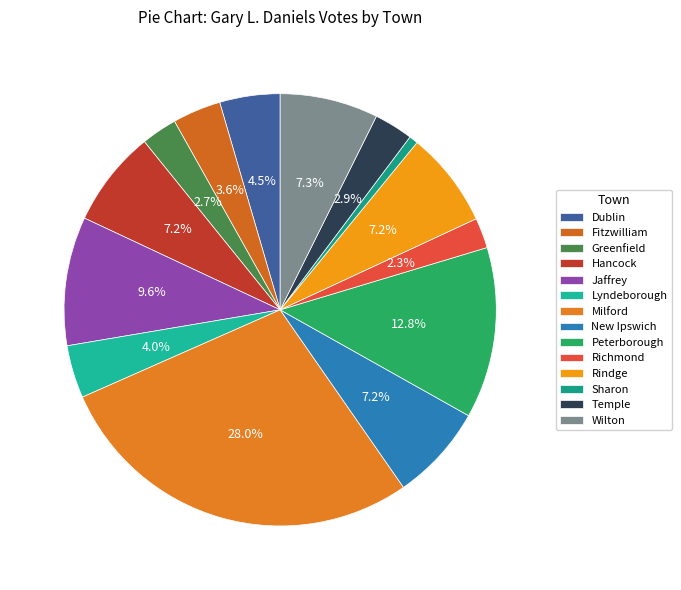

Is there any slice that represents more than half of the pie?

No